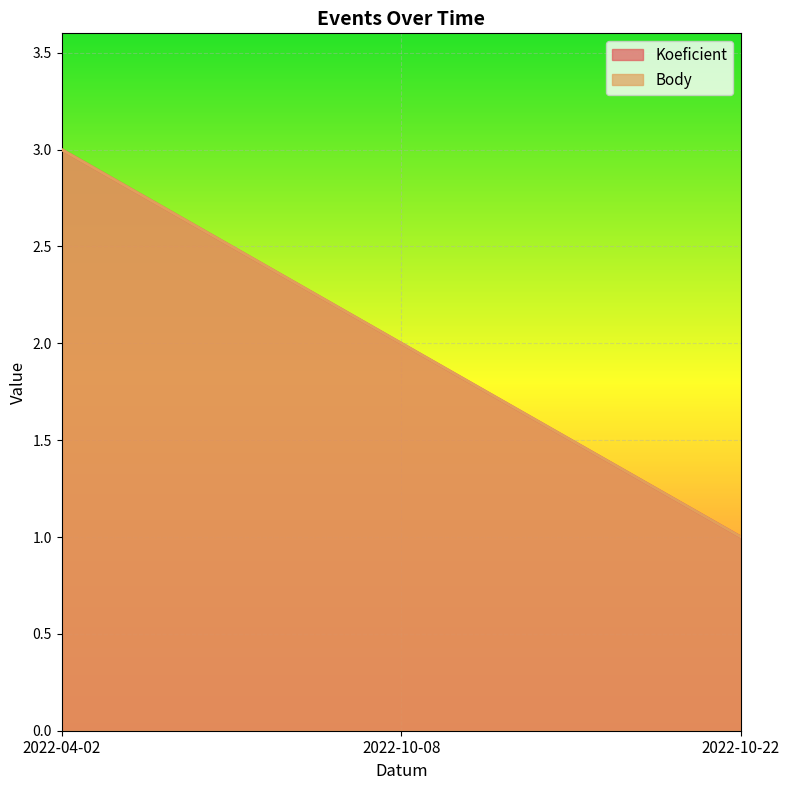

At 2022-10-08, list the series in order from largest to smallest.

Koeficient, Body